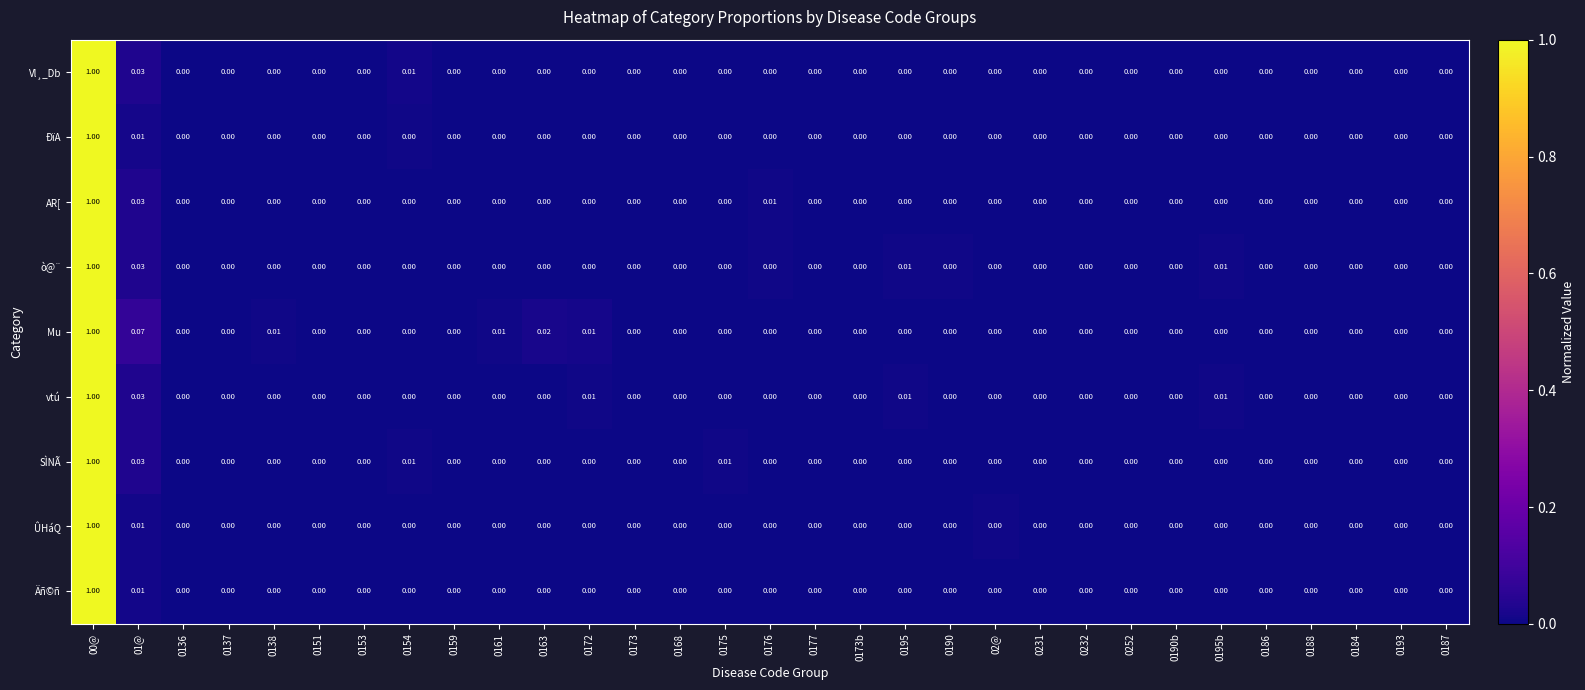

How many data points in ÛHáQ are above 0?

2